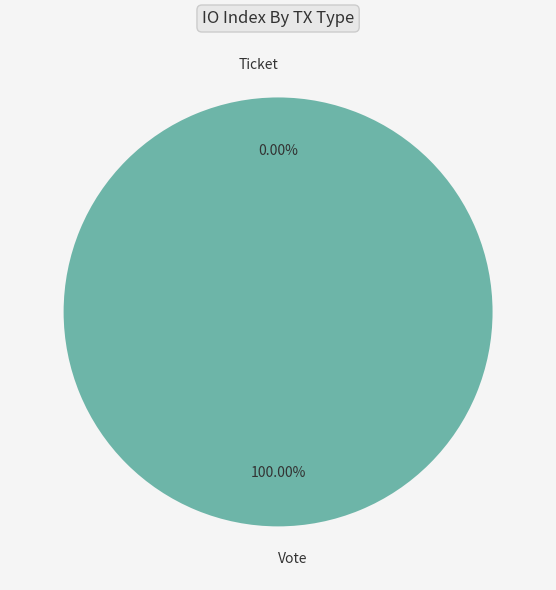

To the nearest percent, what is the combined percentage of Vote and Ticket?

100%